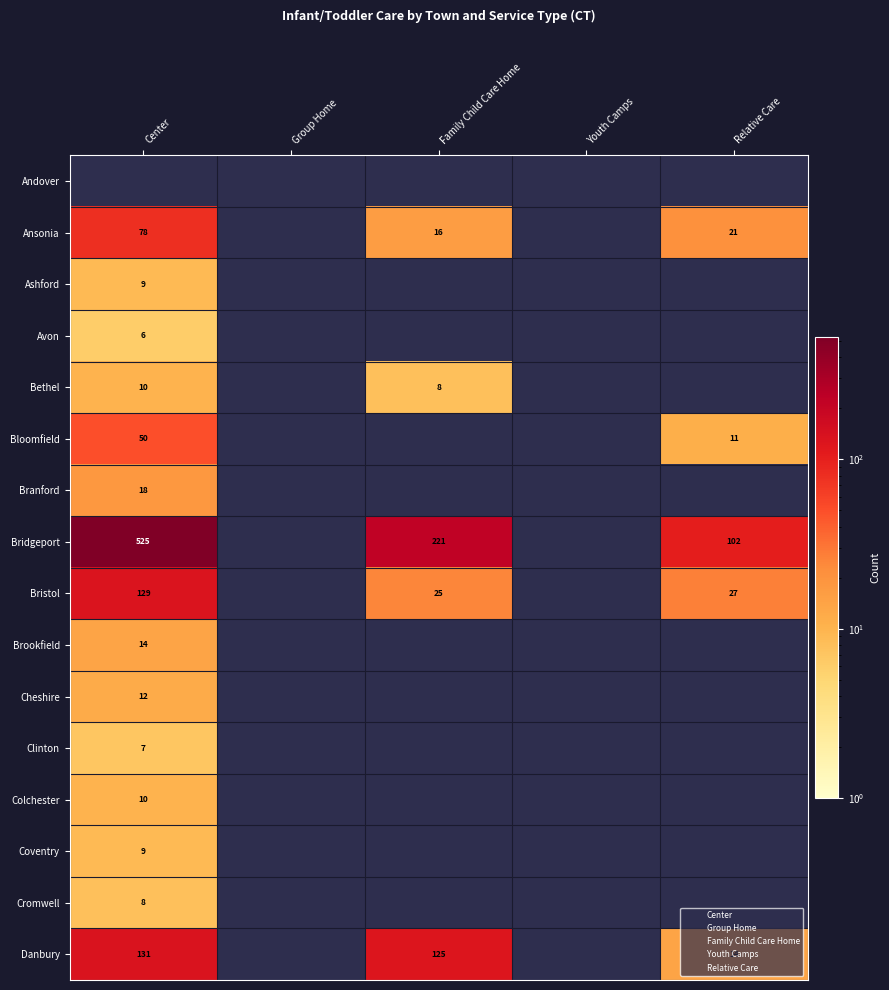

Is the value of Cromwell at Center greater than the value of Bloomfield at Center?

No